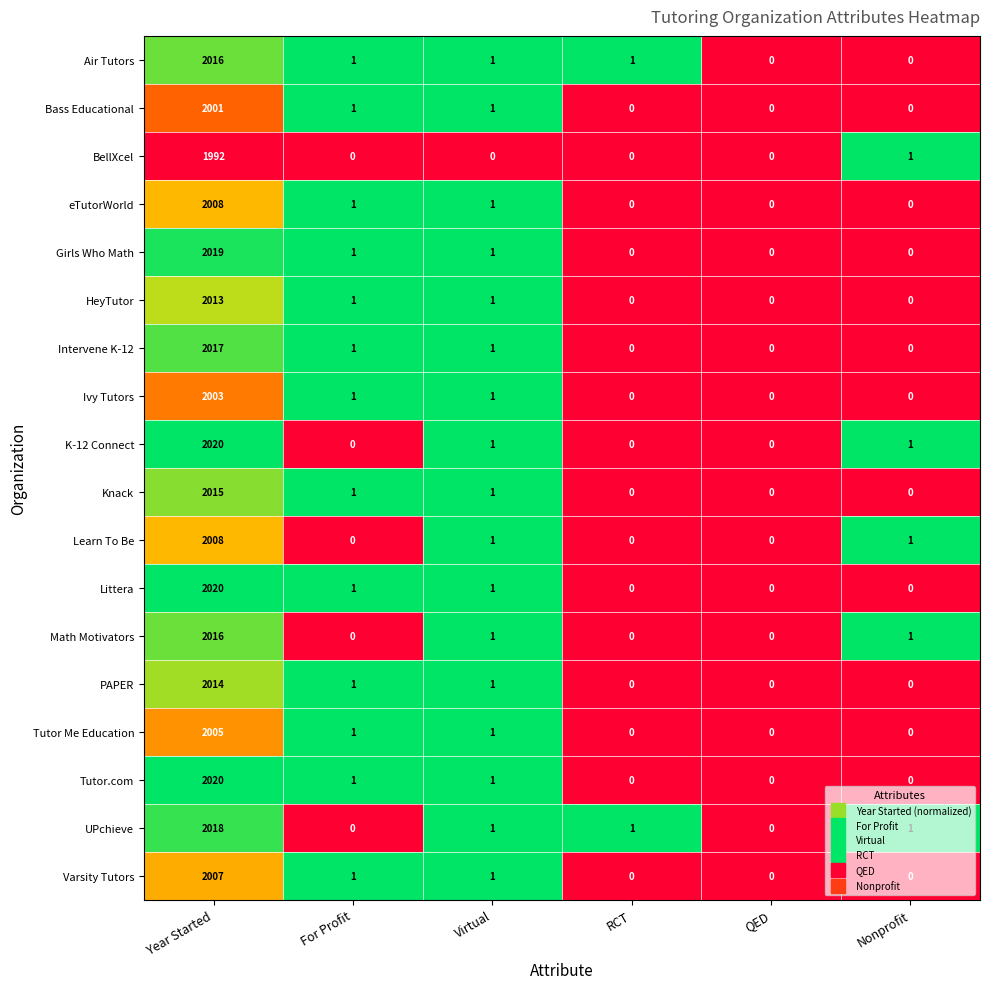

What is the difference between the maximum and minimum values in the Tutor.com series?

2020